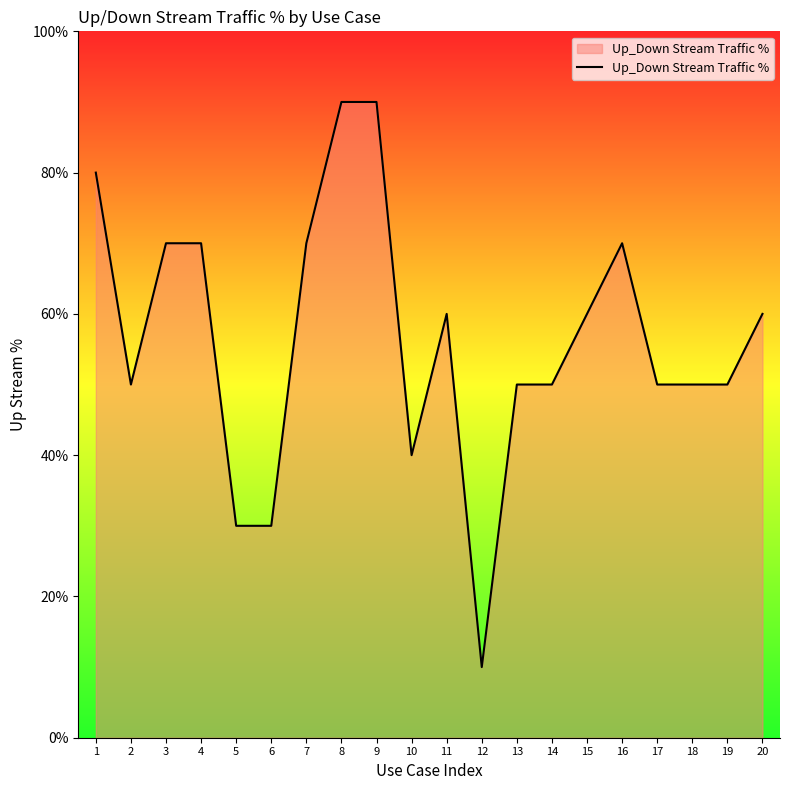

True or false: the data shows 149 at 9.

False